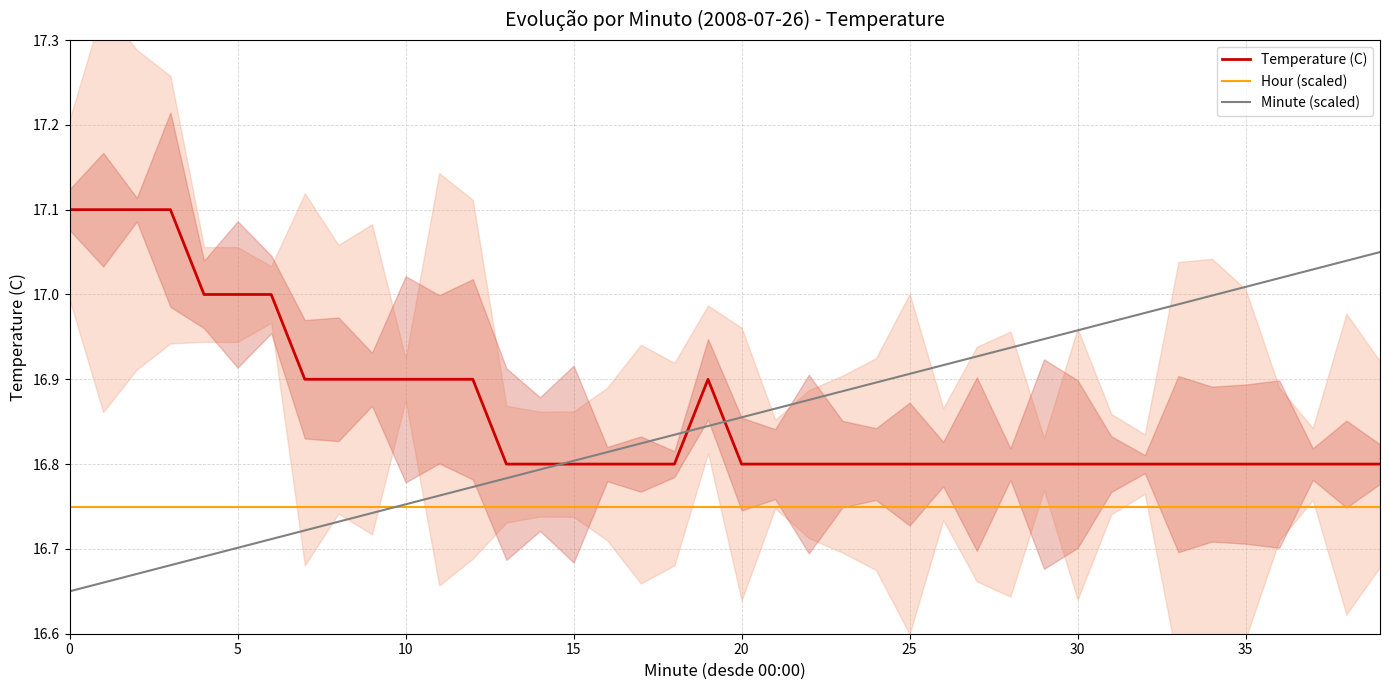

True or false: Hour (scaled) and Temperature (C) intersect in this chart.

False